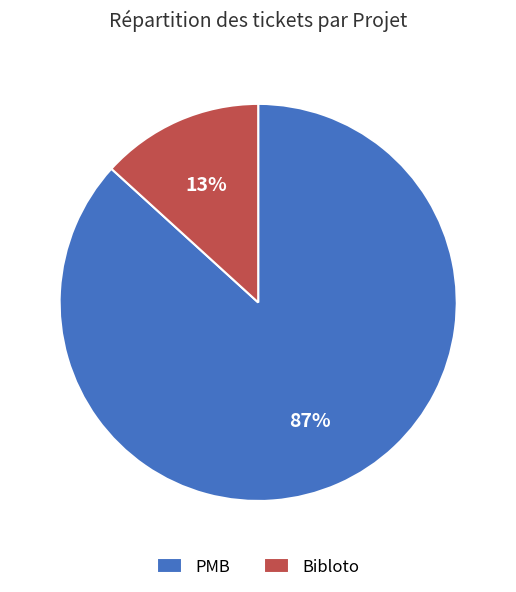

Is the sum of Bibloto and PMB greater than half?

Yes